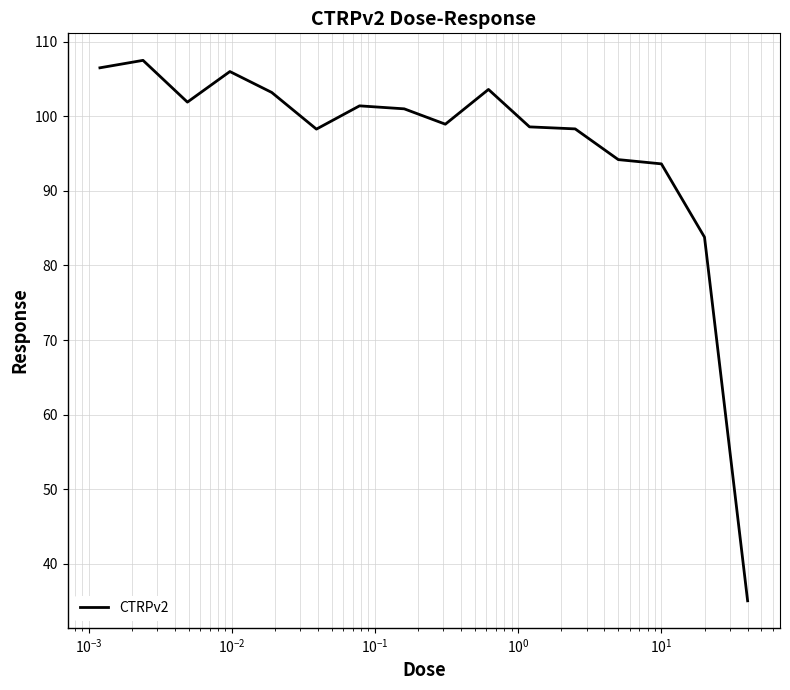

What is the difference between the maximum and minimum values?

72.5